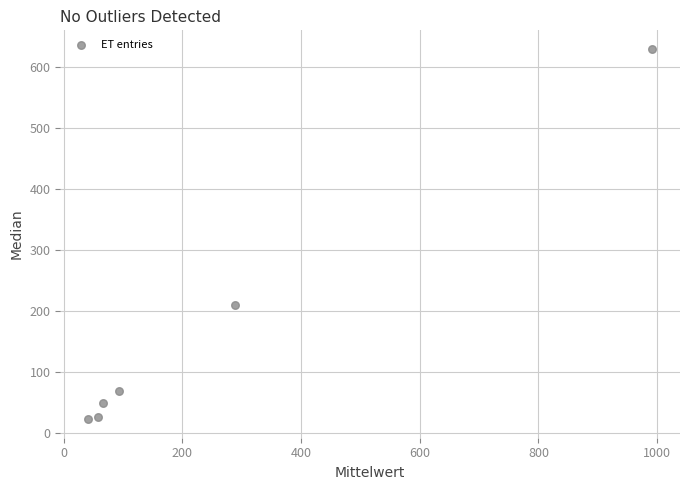

What is the average Y value?

167